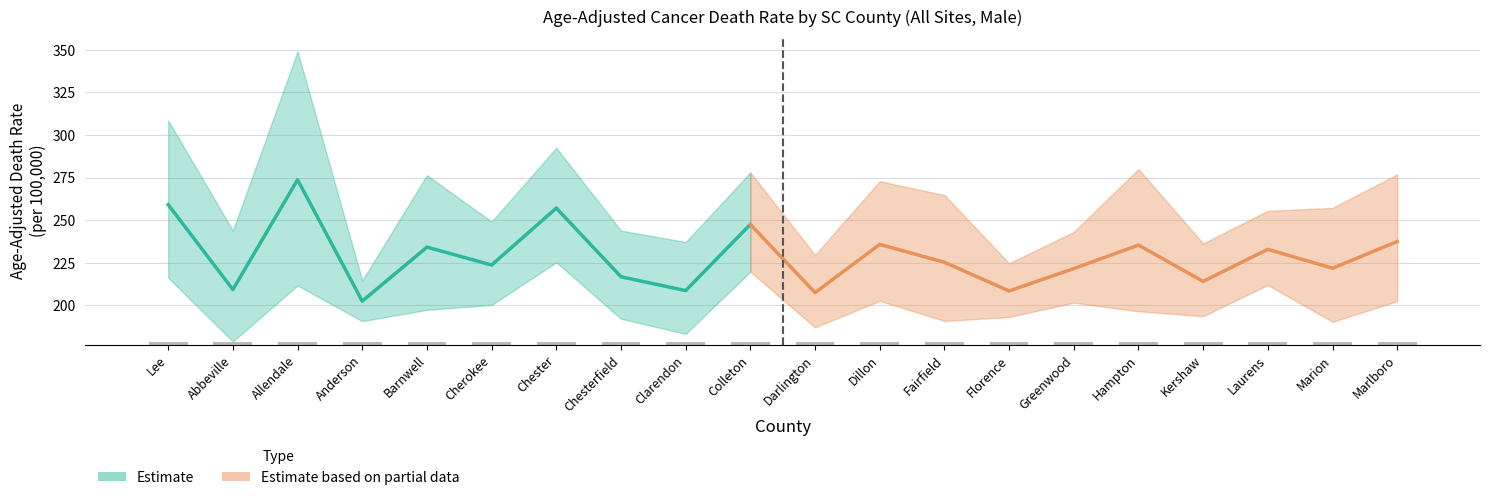

Between Lee County and Chesterfield County, which series saw the biggest shift?

Upper 95% CI